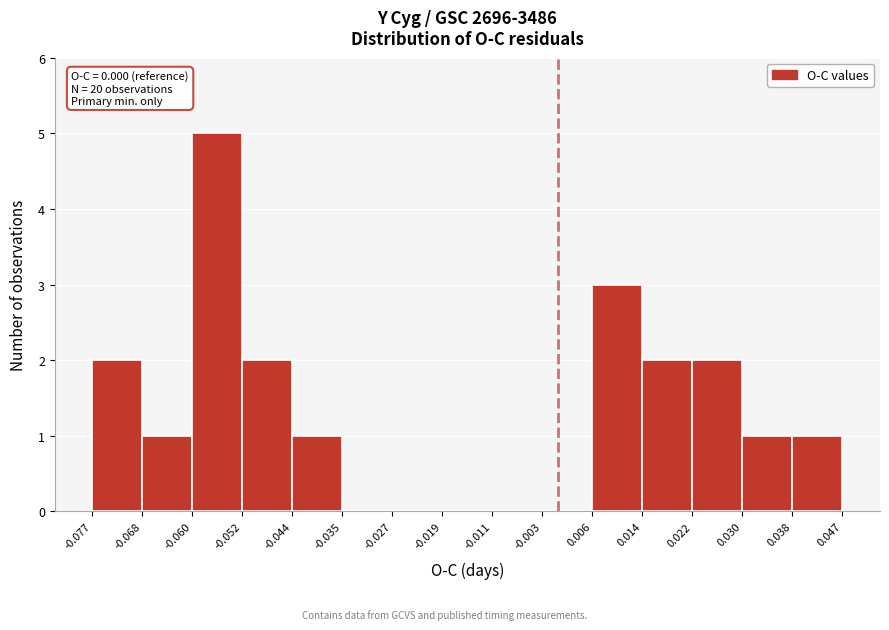

Over which range of the x-axis is the bar tallest?

-0.060 to -0.052